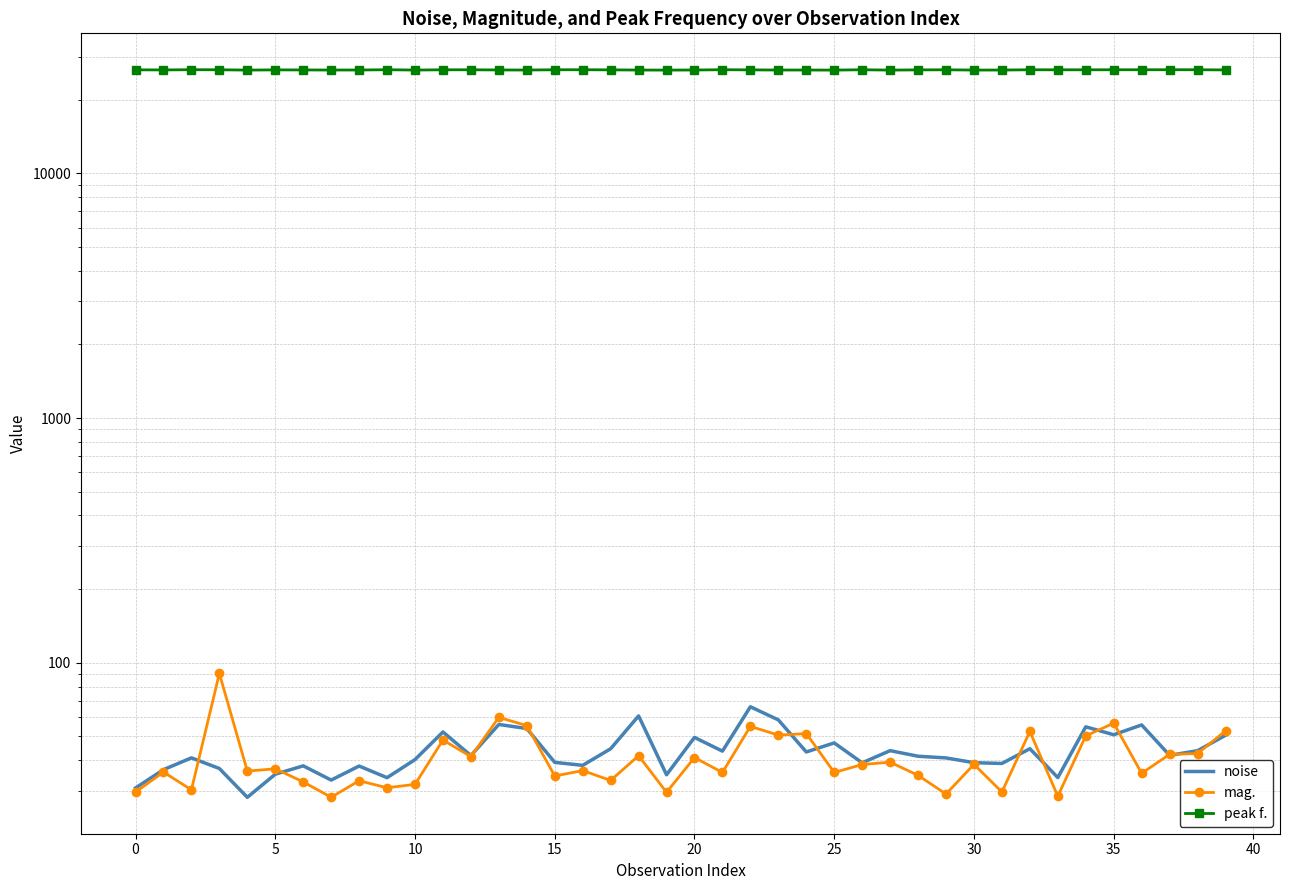

Is it true that noise equals 21.2 at 25?

False